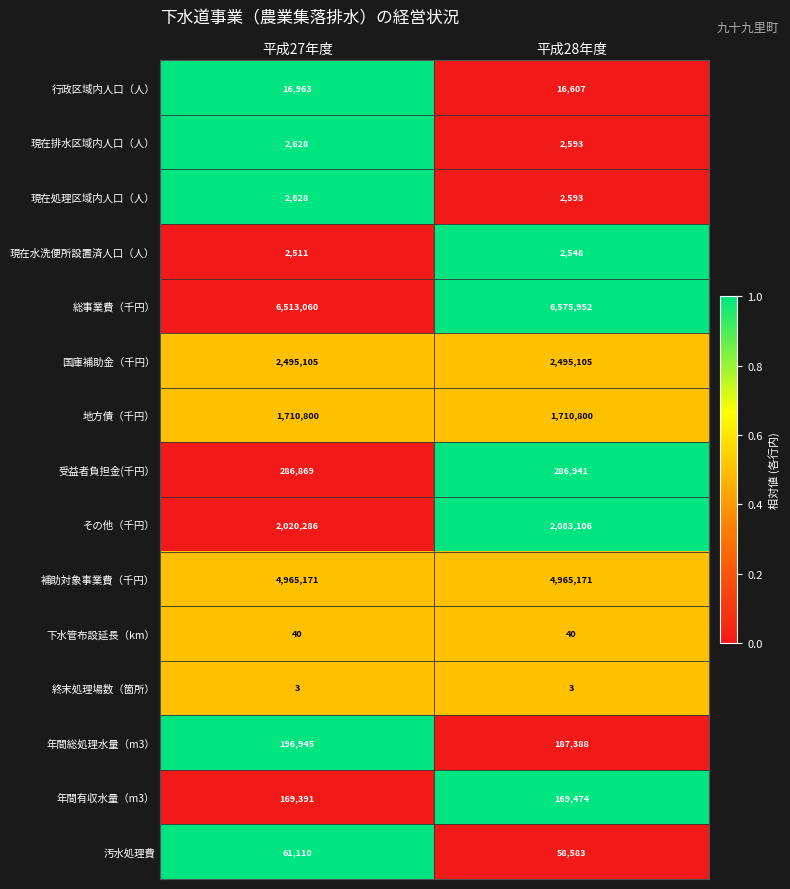

Reading left to right, list all the values displayed in this chart.

行政区域内人口（人）: 16963	16607
現在排水区域内人口（人）: 2628	2593
現在処理区域内人口（人）: 2628	2593
現在水洗便所設置済人口（人）: 2511	2548
総事業費（千円）: 6513060	6575952
国庫補助金（千円）: 2495105	2495105
地方債（千円）: 1710800	1710800
受益者負担金(千円）: 286869	286941
その他（千円）: 2020286	2083106
補助対象事業費（千円）: 4965171	4965171
下水管布設延長（km）: 40	40
終末処理場数（箇所）: 3	3
年間総処理水量（m3）: 196945	187388
年間有収水量（m3）: 169391	169474
汚水処理費: 61110	58583